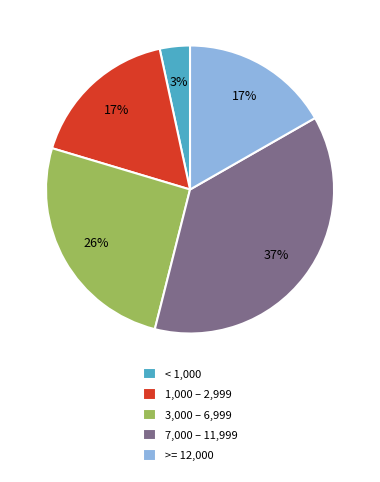

Does any single category account for the majority?

No